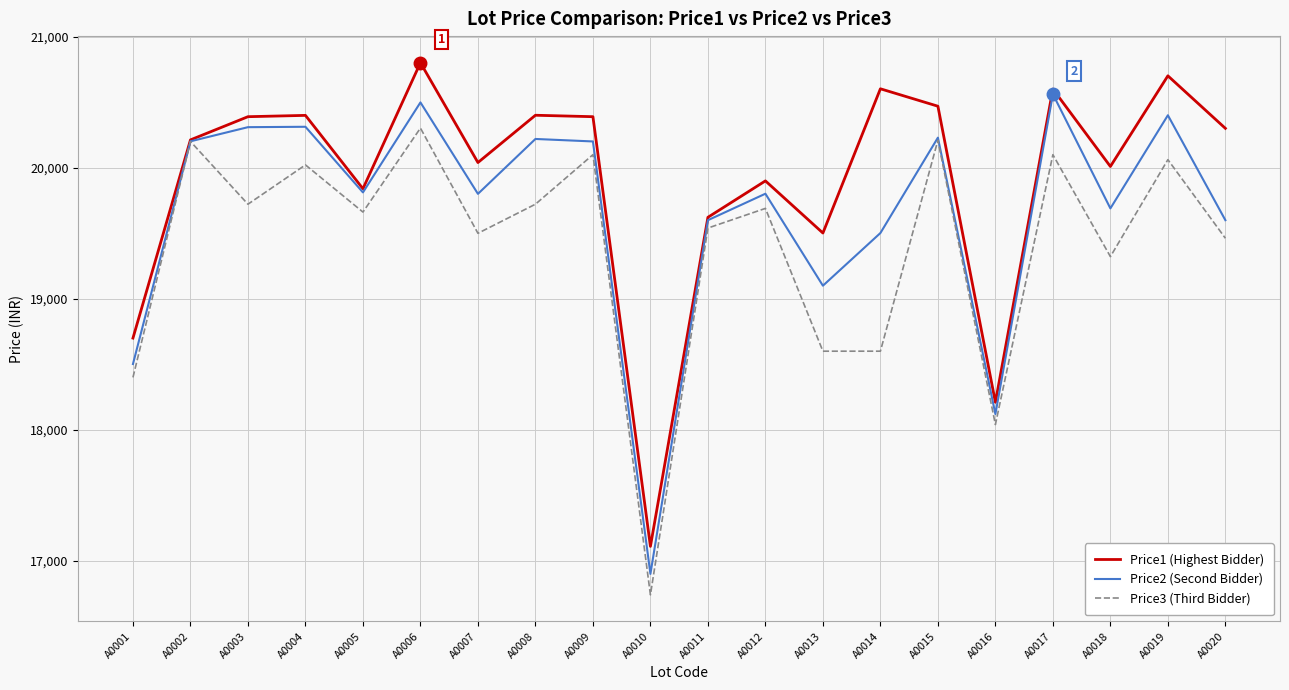

What is the minimum value for Price3 (Third Bidder)?

16739